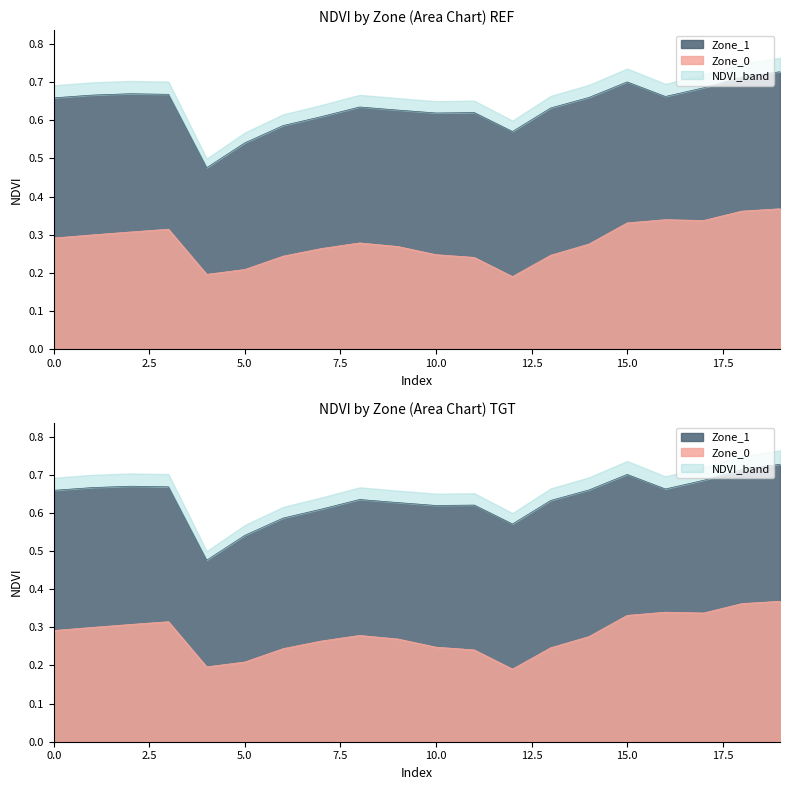

What is the value of the 18th point from the left?

0.3